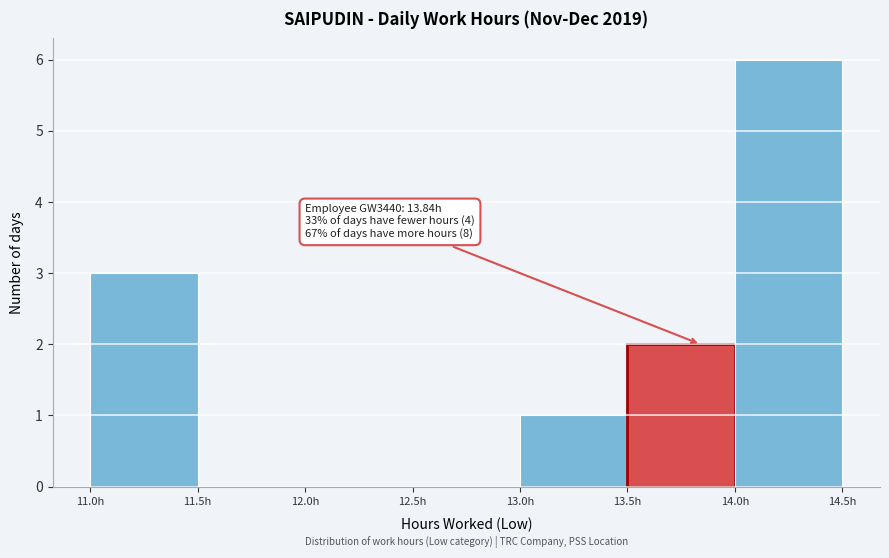

Which range on the x-axis has the tallest bar?

14.0 to 14.5